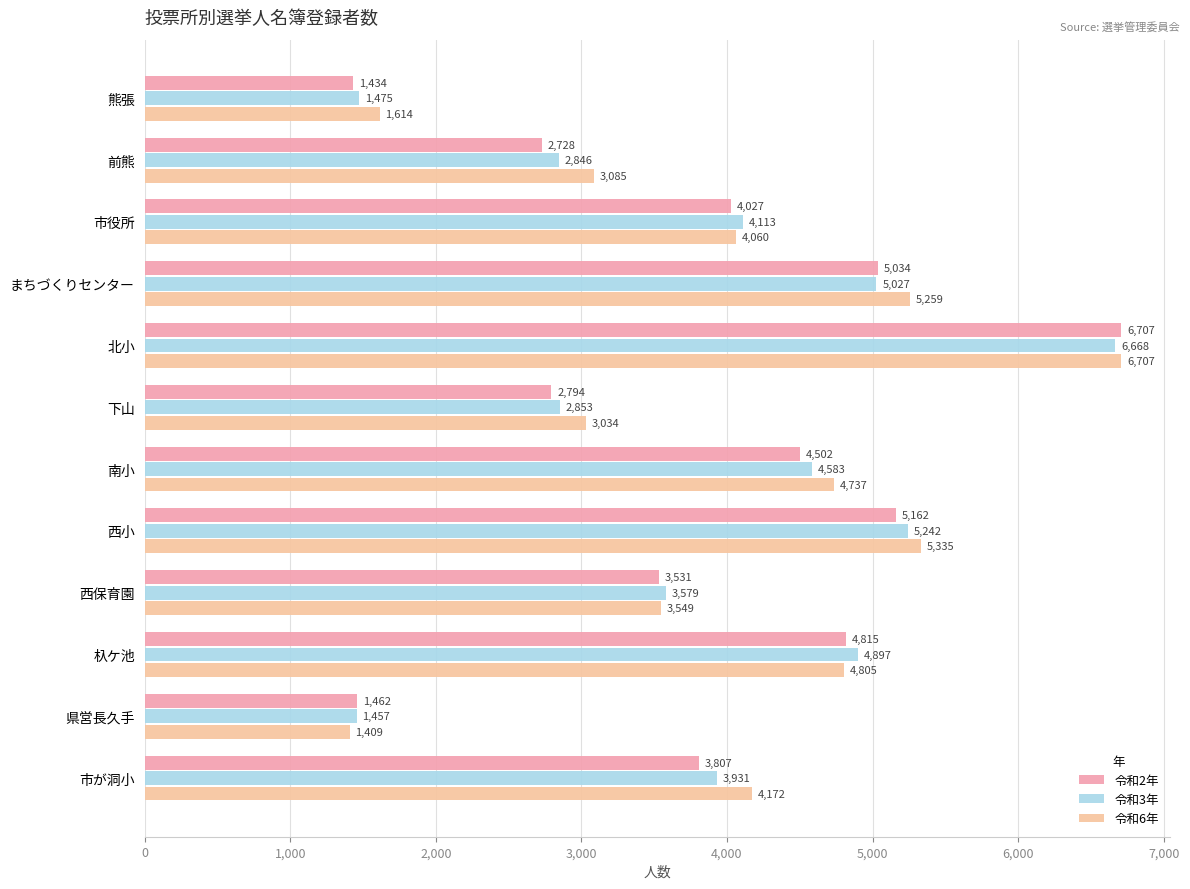

What is the difference between the second highest and second lowest values in the 令和6年 series?

3721